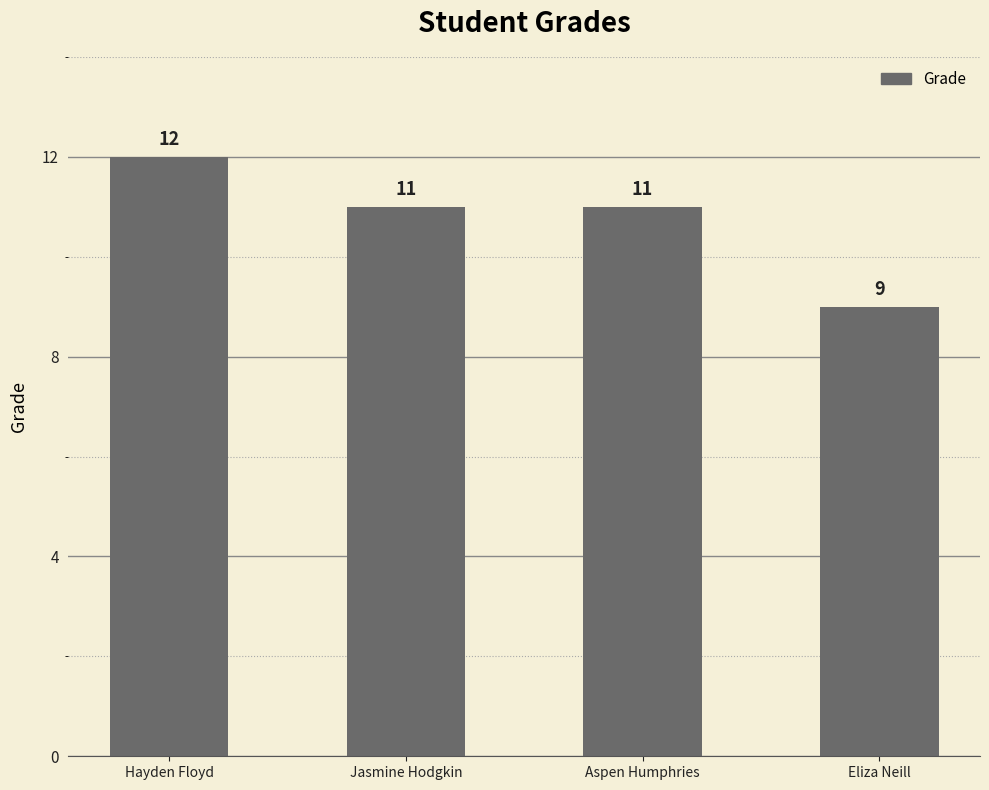

What position from the right is Aspen Humphries?

2